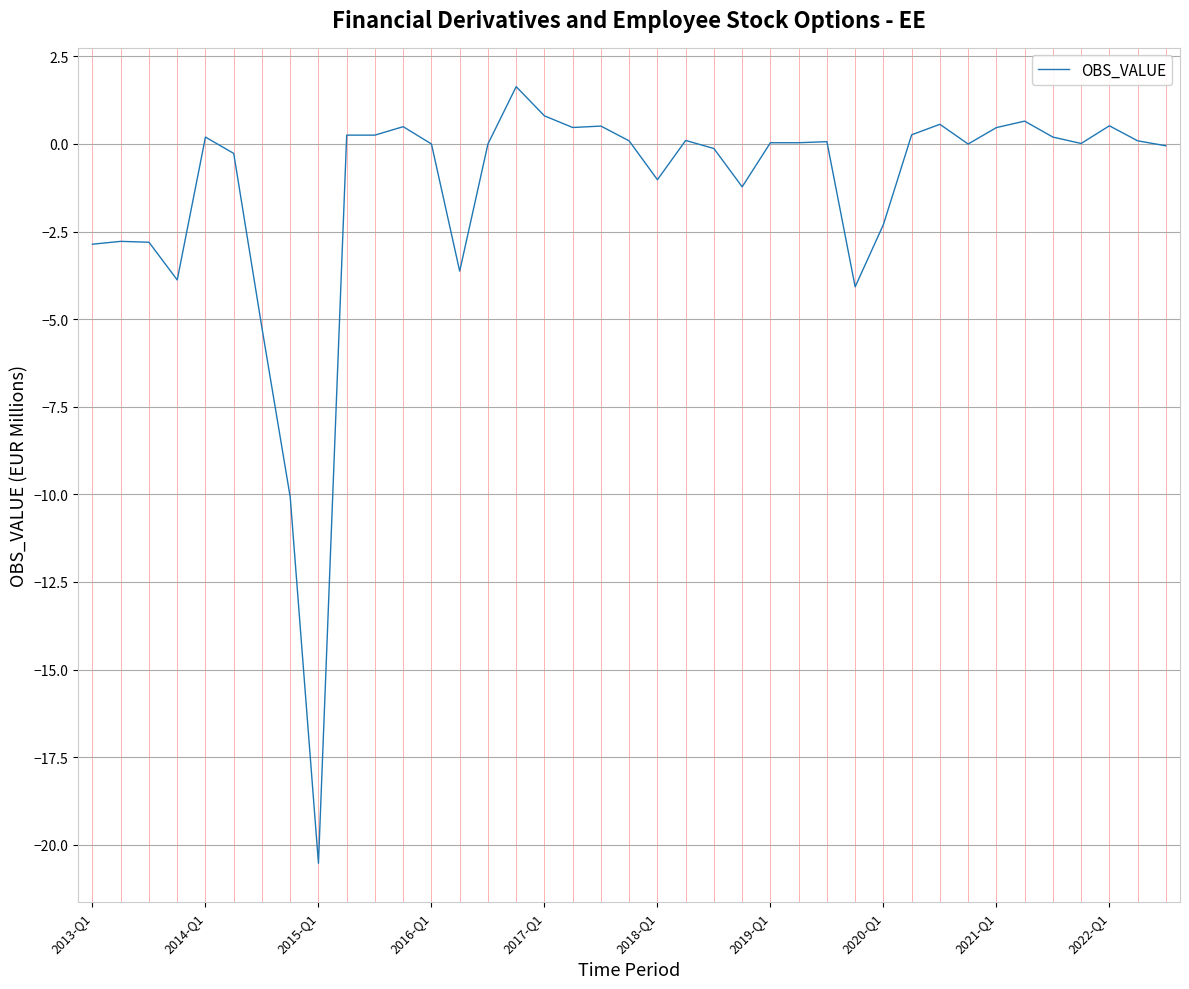

What is the difference between the maximum and minimum values?

22.2